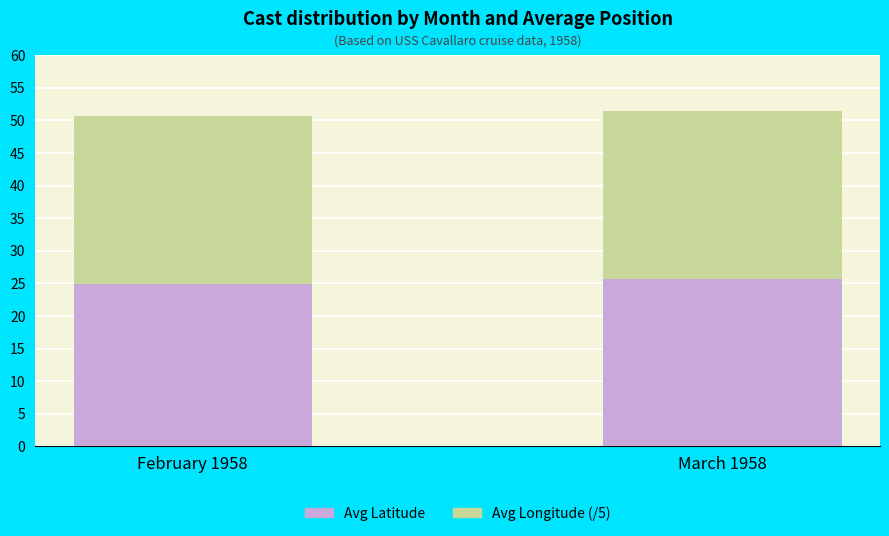

What is the sum of the Avg Latitude values at March 1958 and February 1958?

50.6